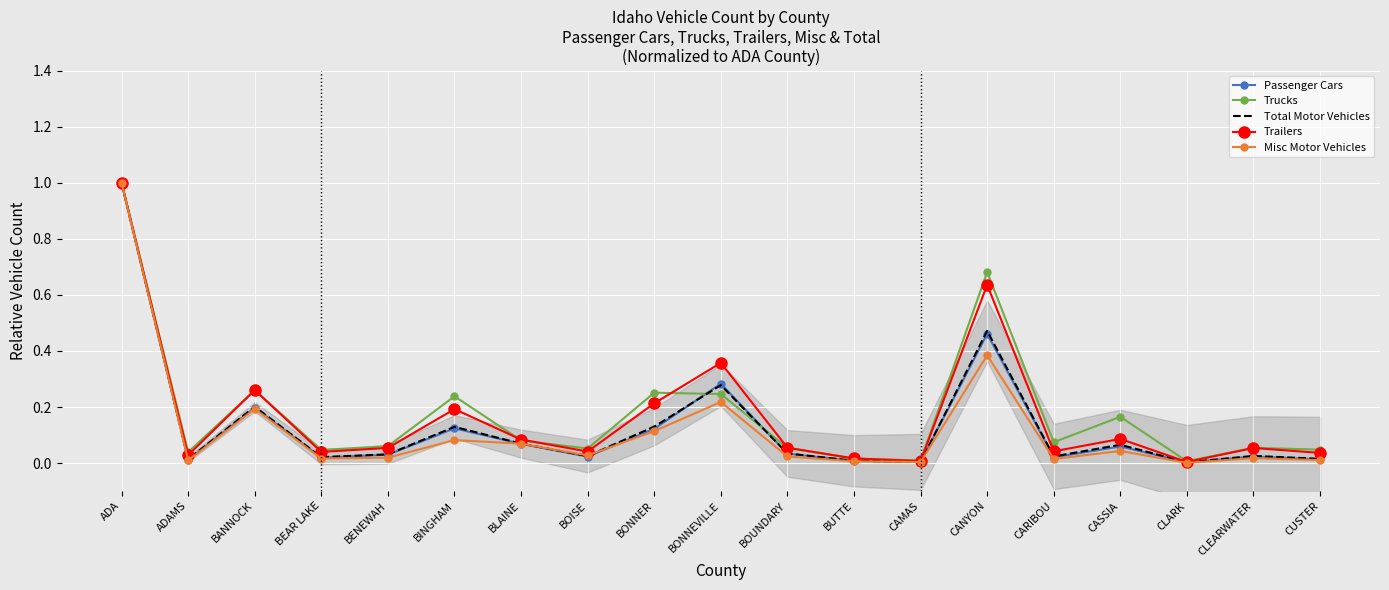

Is the value of Trailers at BOISE greater than the value of Trucks at BLAINE?

No